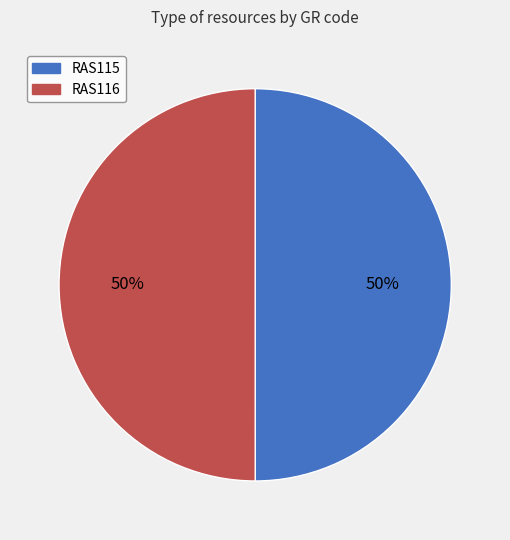

Is the sum of RAS115 and RAS116 greater than half?

Yes